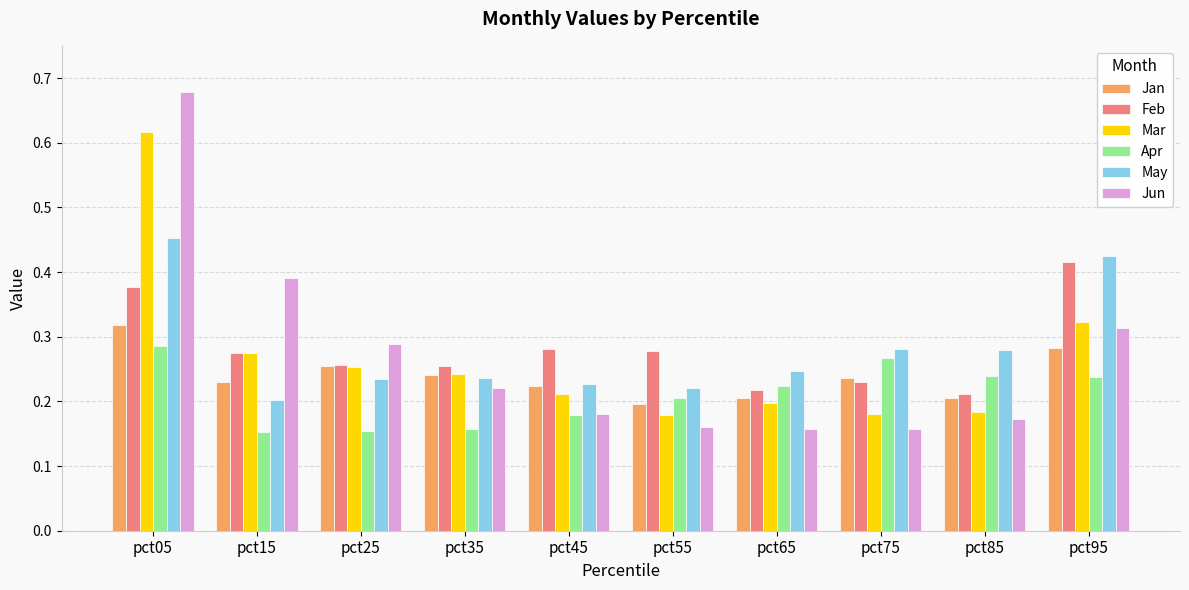

How many Feb values are between 0 and 1?

10